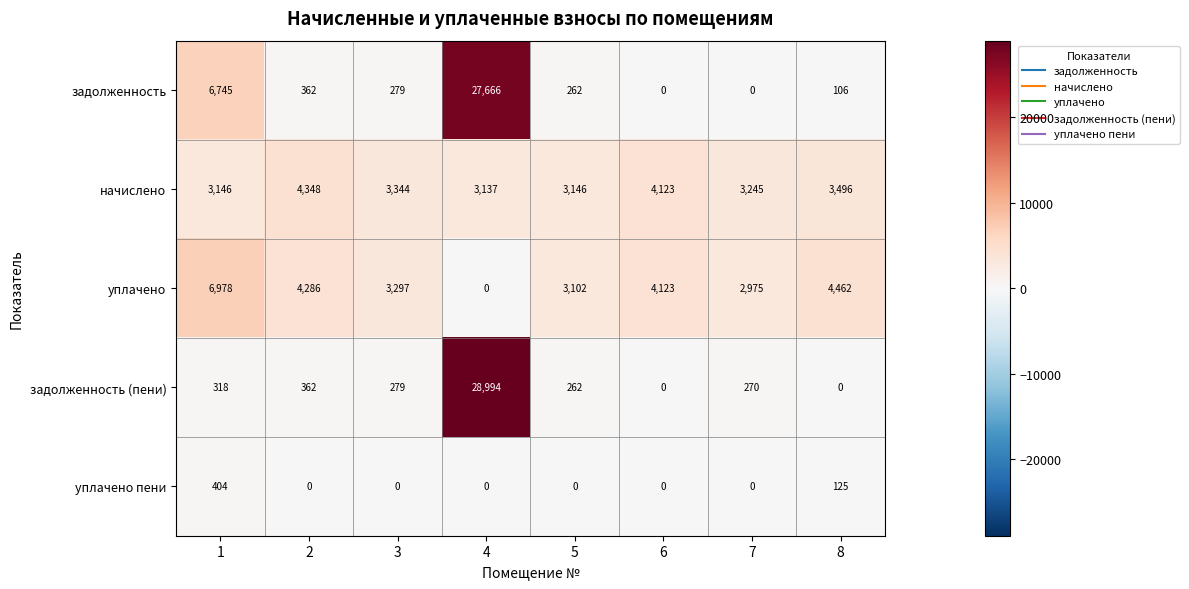

Rank the series by their maximum value, from lowest to highest.

уплачено пени, начислено, уплачено, задолженность, задолженность (пени)